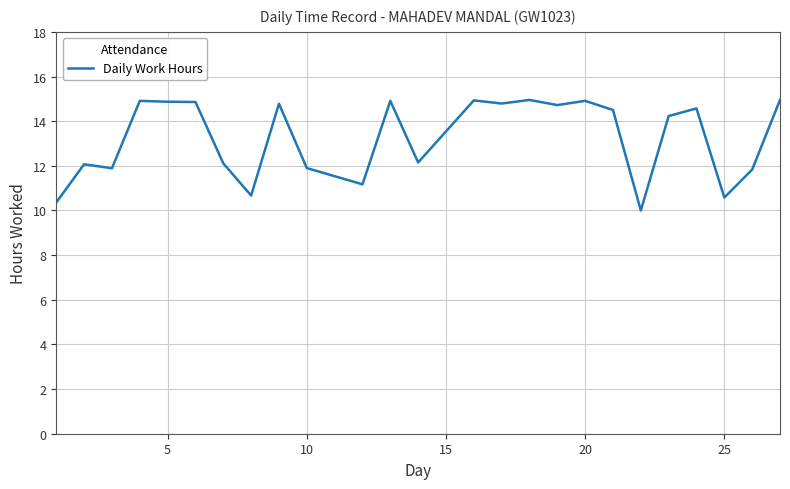

What is the difference between the second highest and second lowest values?

4.6